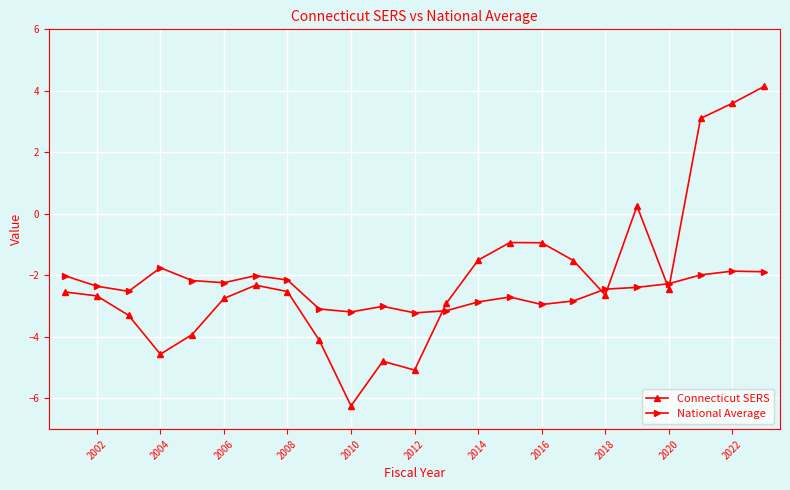

What is the lowest value of the Connecticut SERS series?

-6.2